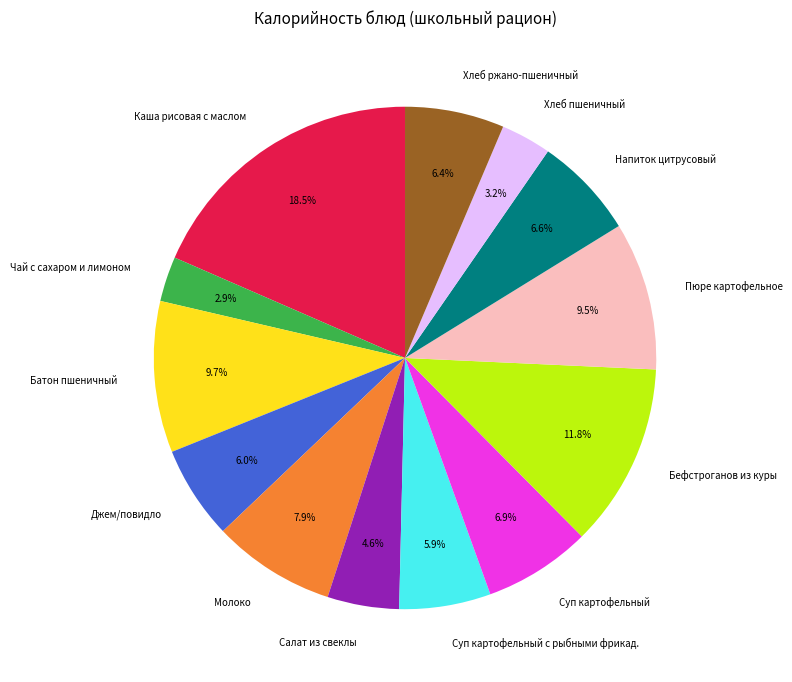

Which slice is the largest?

Каша рисовая с маслом